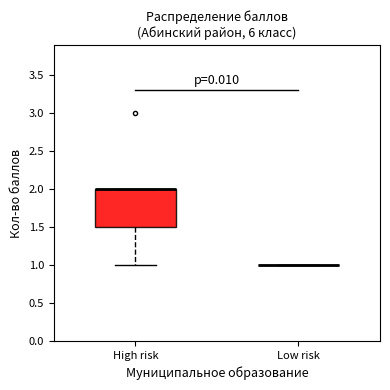

Reading left to right, read every box against the y-axis: the position of its median line, the range the box covers, and the ends of its whiskers. The values are not printed on the chart, so give them approximately, as read against the axis.

High risk: median 2.0 (drawn on the box's upper edge), box 1.5 to 2.0, whiskers 1.0 to 2.0
Low risk: box collapsed to a line at 1.0, whiskers 1.0 to 1.0